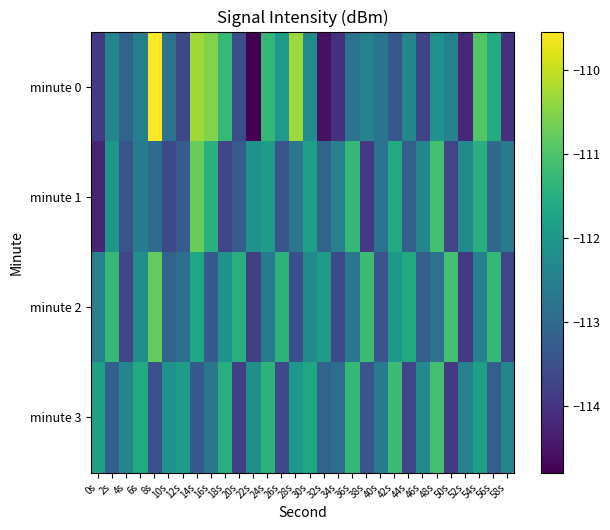

How many categories are shown in the chart?

30